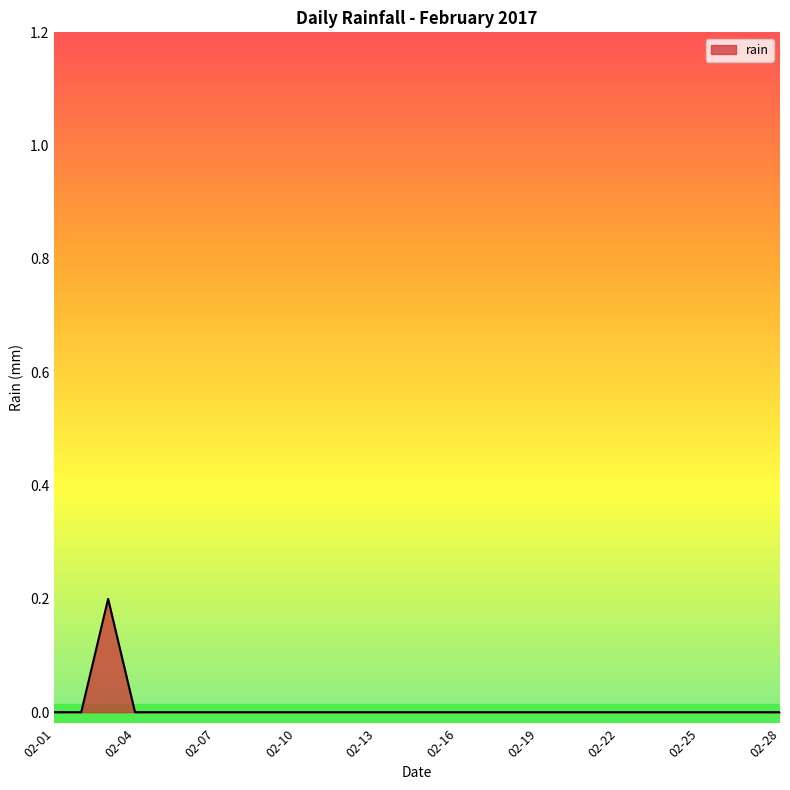

What is the maximum value shown in the chart?

0.2